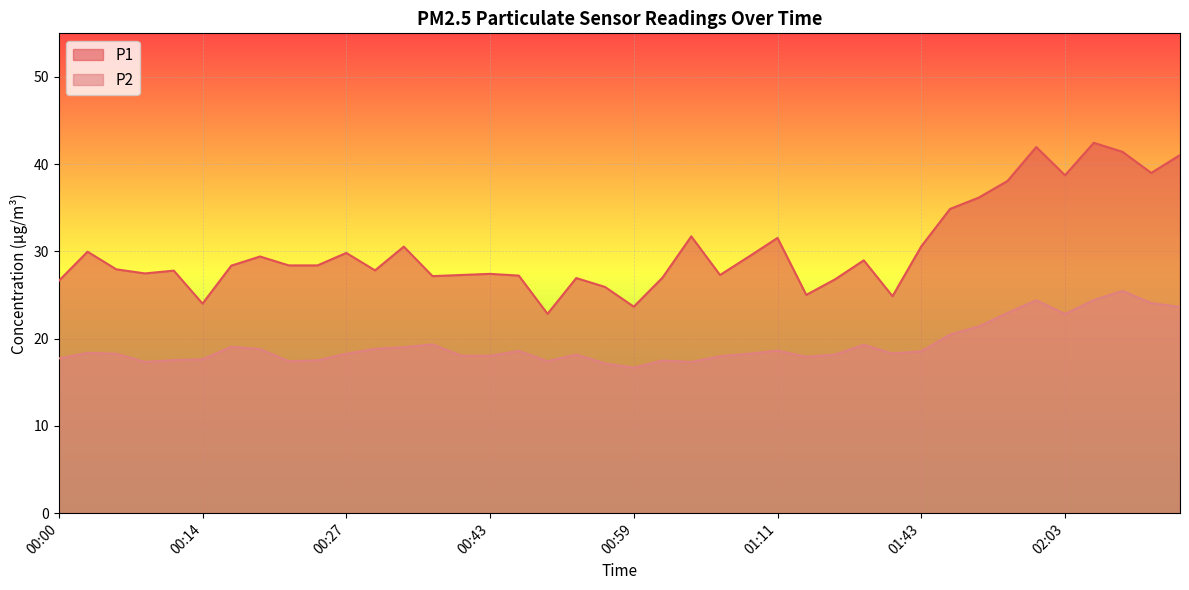

True or false: P2 and P1 cross at least once.

False